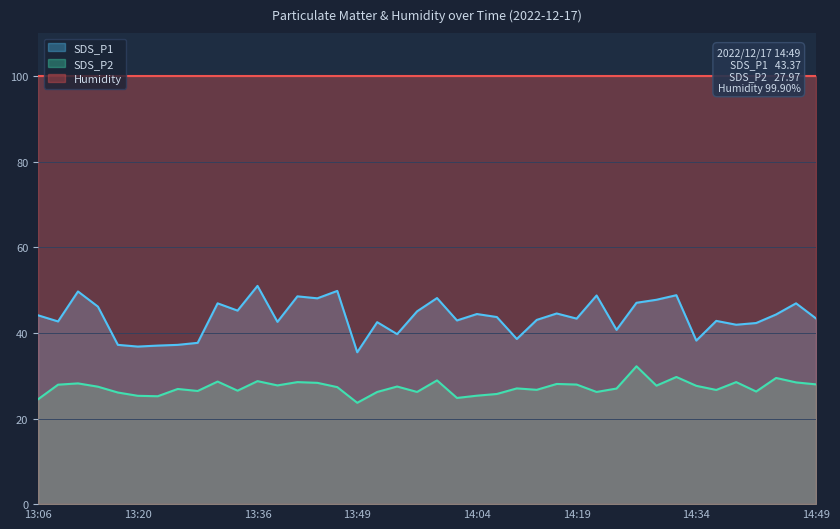

True or false: SDS_P1 and SDS_P2 cross at least once.

False